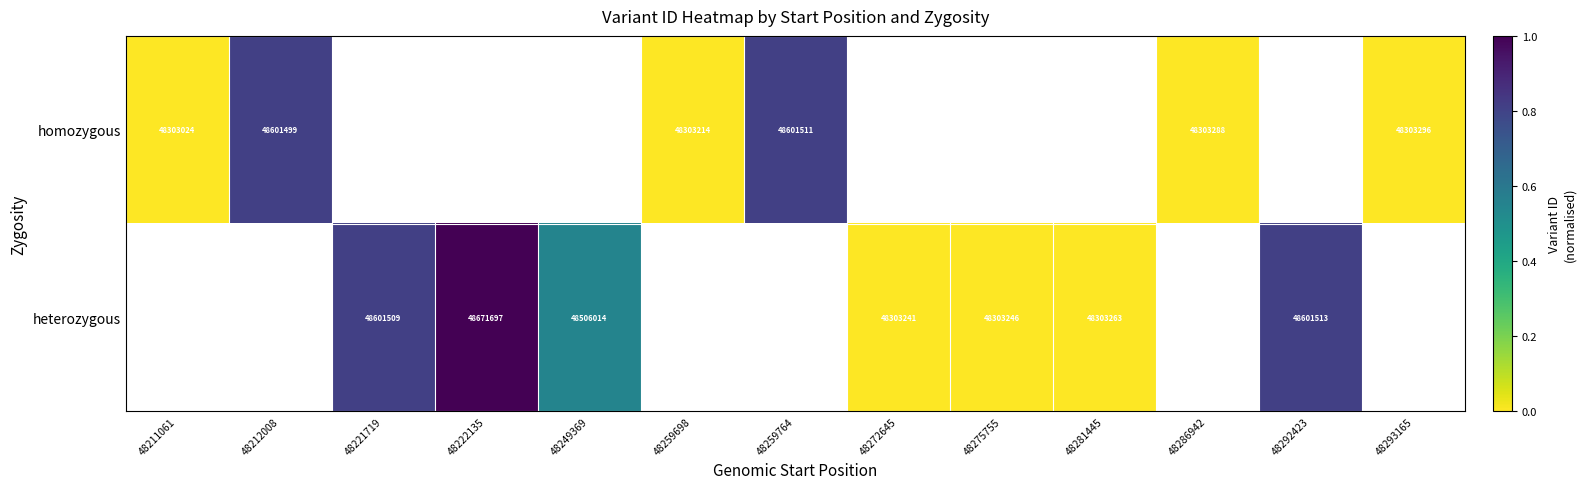

Is the value of heterozygous at 48249369 greater than the value of homozygous at 48259764?

No